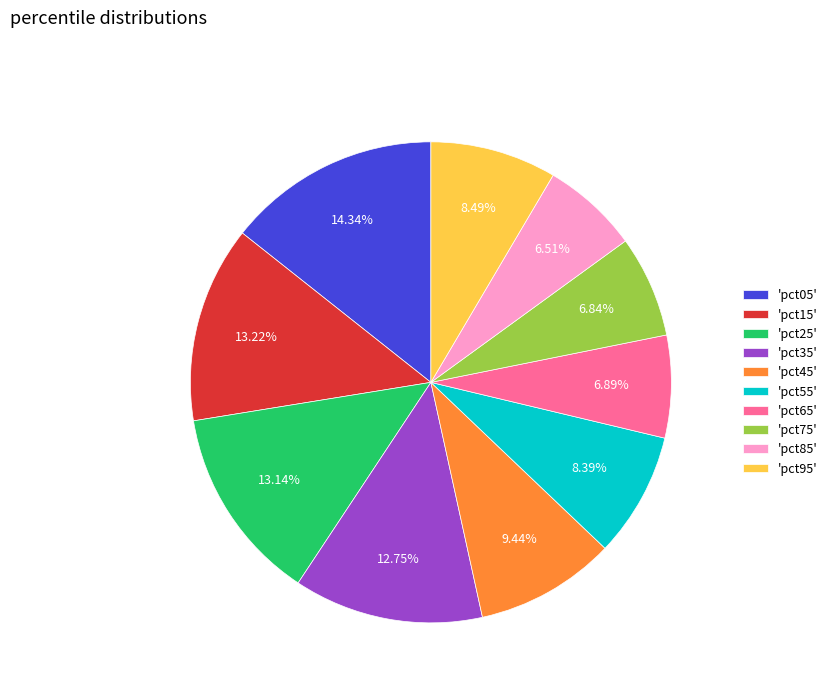

Count the number of slices in the pie.

10